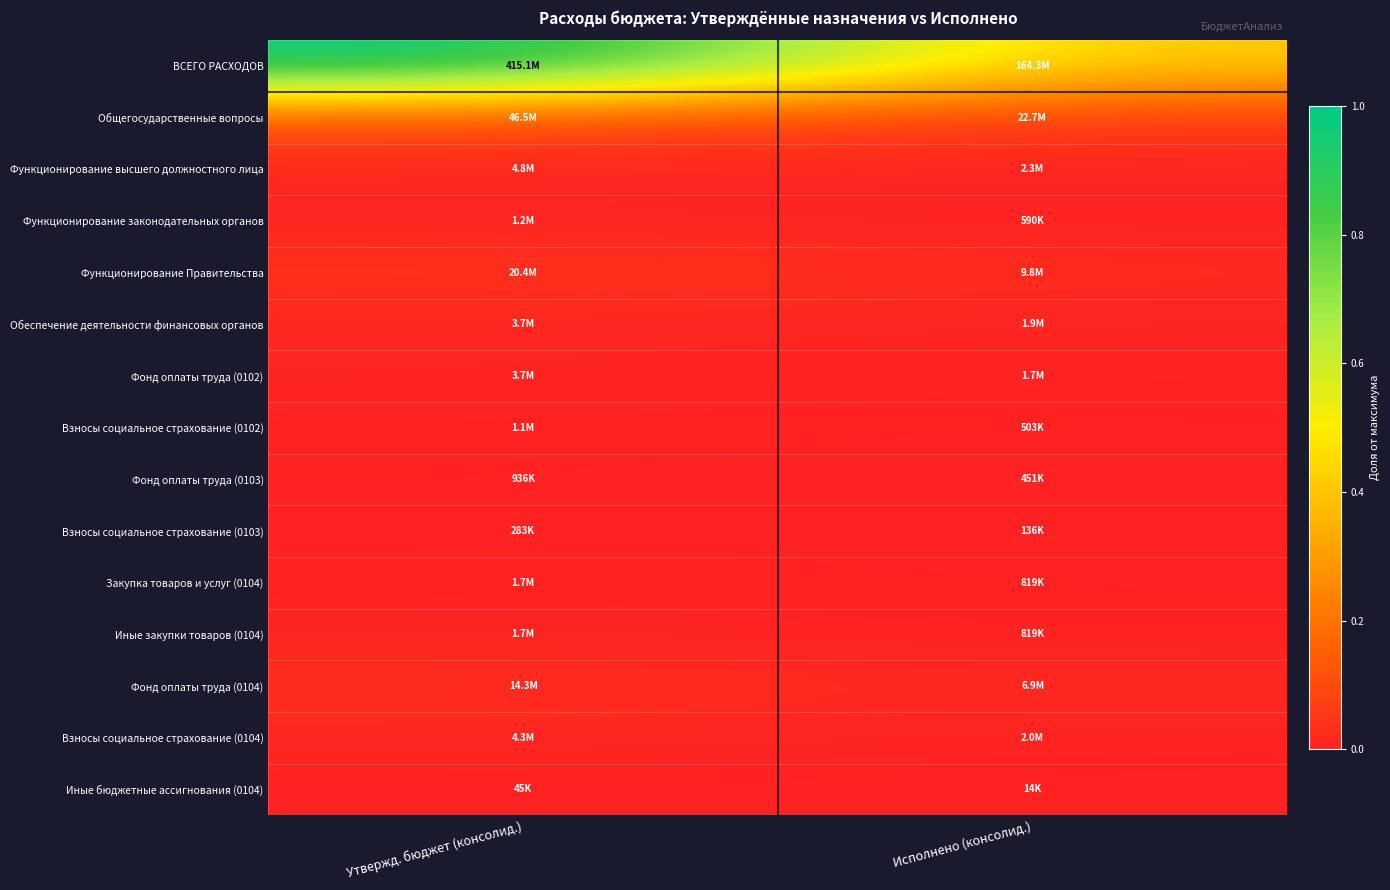

Between Утвержд. бюджет (консолид.) and Исполнено (консолид.), which series saw the biggest shift?

ВСЕГО РАСХОДОВ